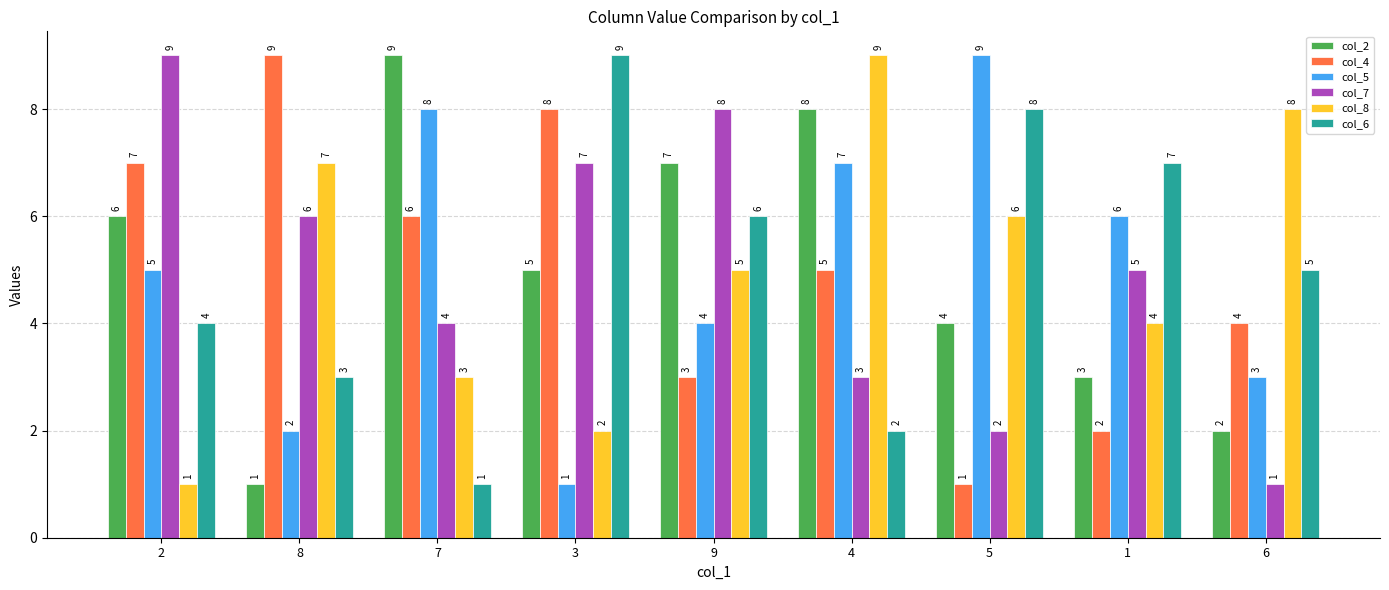

Which category has the lowest value in the col_5 series?

3